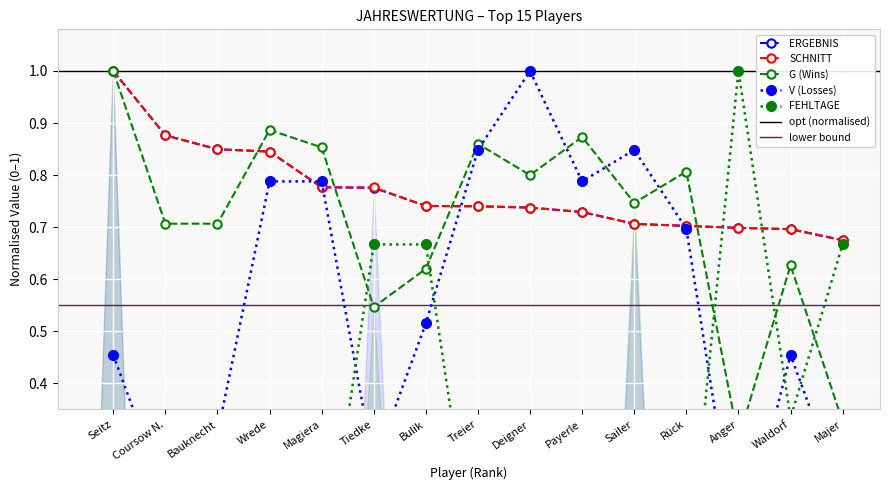

Count the number of categories in the chart.

15